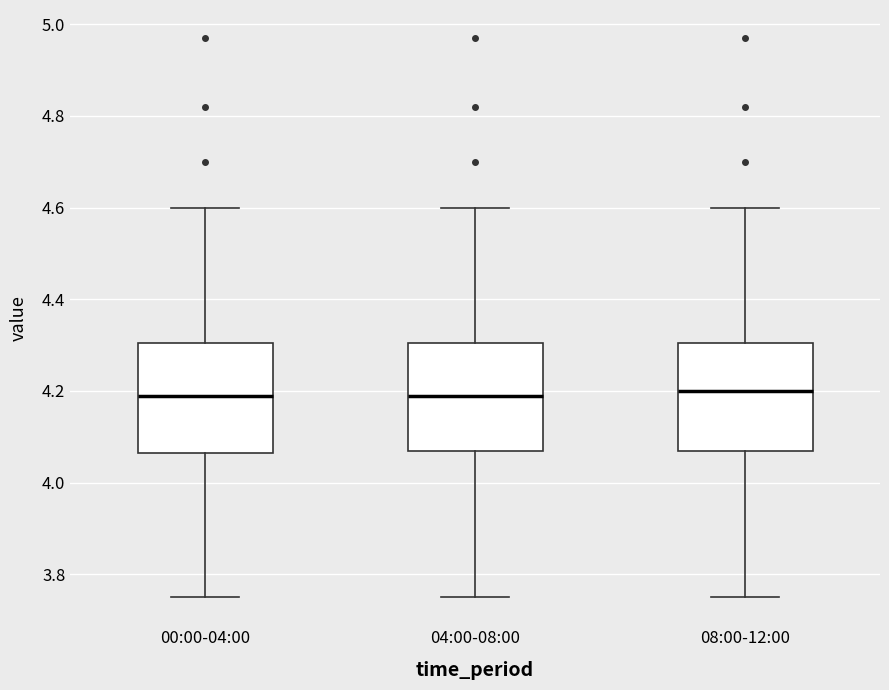

Where does the upper whisker of the box for 08:00-12:00 end on the y-axis? The values are not printed on the chart, so give them approximately, as read against the axis.

4.60